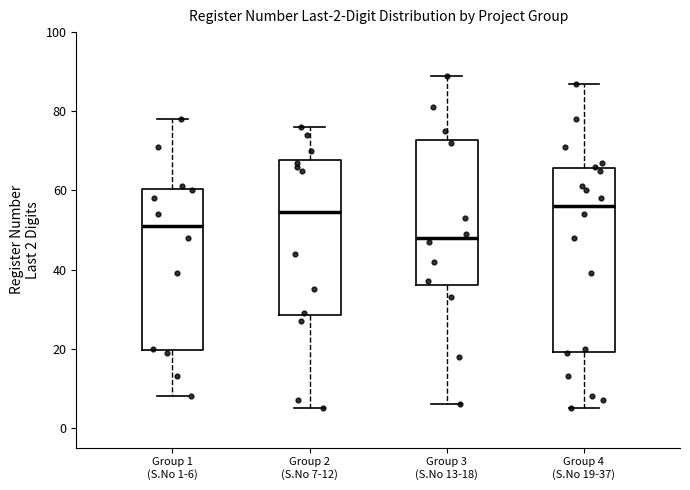

Comparing the boxes themselves (not the whiskers), which one is the tallest?

Group 4 (S.No 19-37)